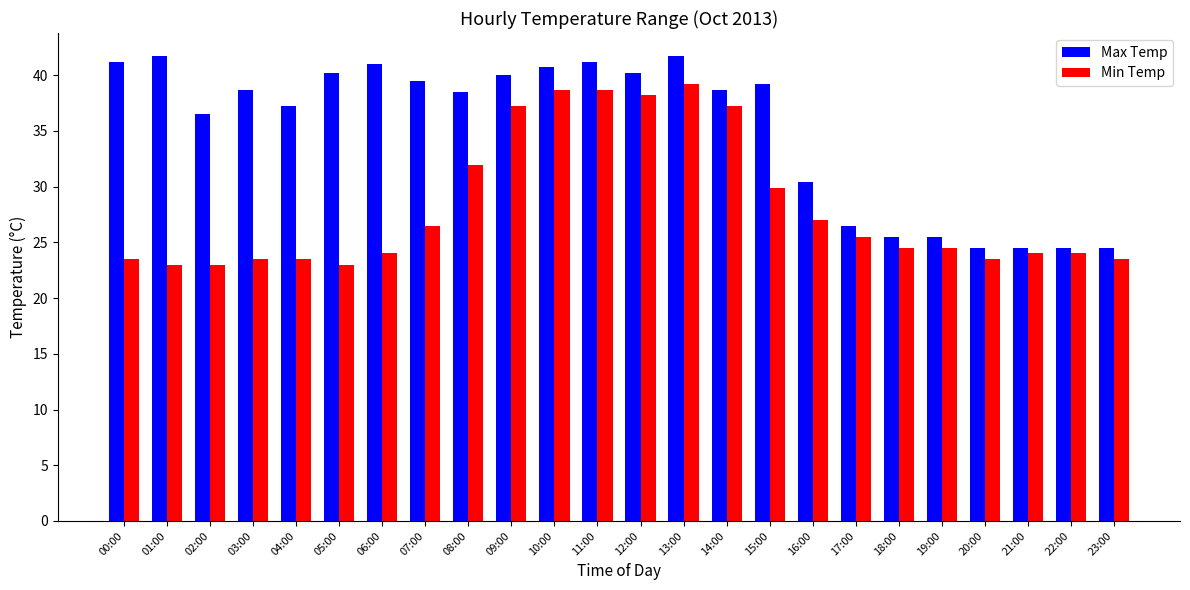

Which series changed the most between 07:00 and 14:00?

Min Temp